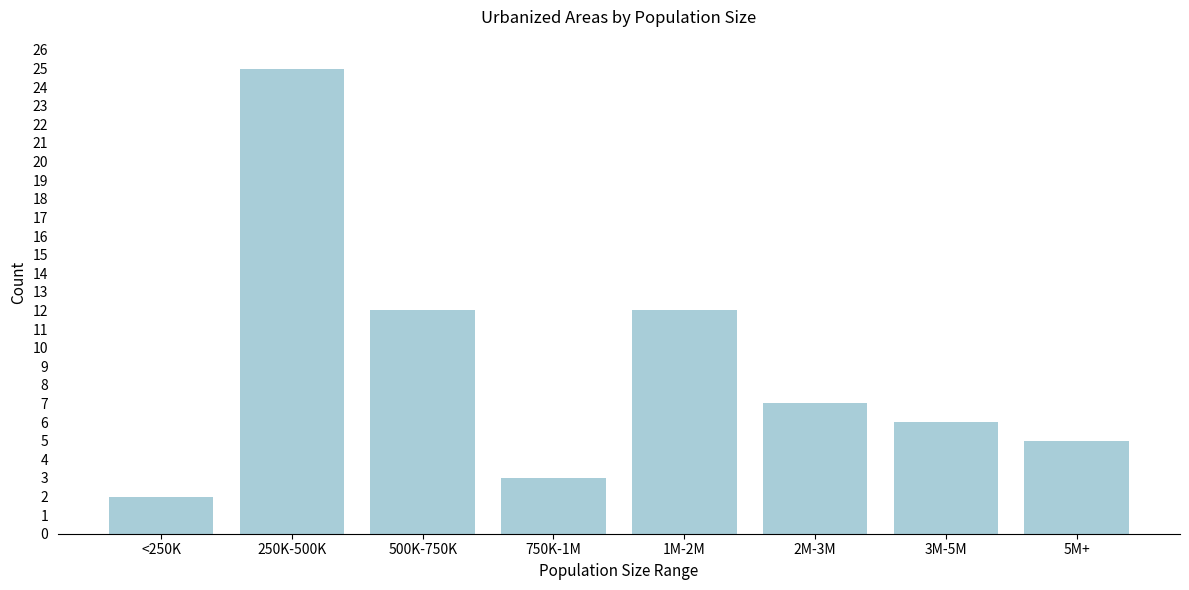

Reading right to left, list all the values displayed in this chart.

5	6	7	12	3	12	25	2